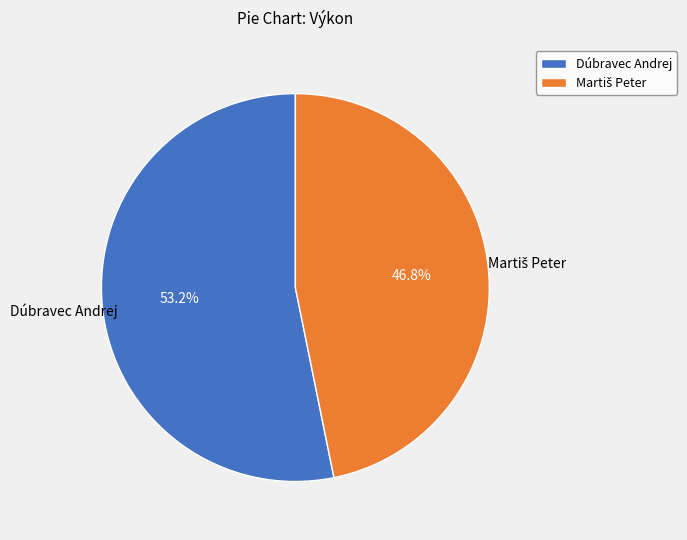

To the nearest percent, what is the difference between the largest and smallest slice percentages?

6%